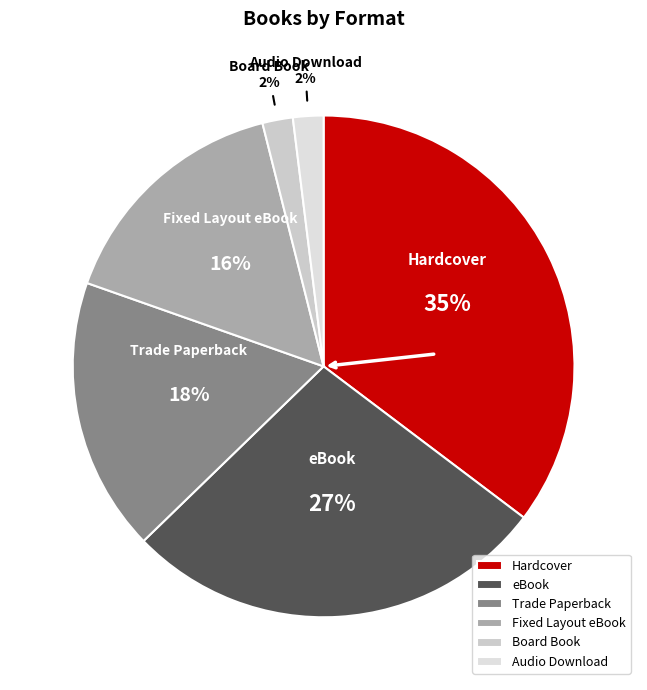

Between Audio Download and Hardcover, which is larger?

Hardcover